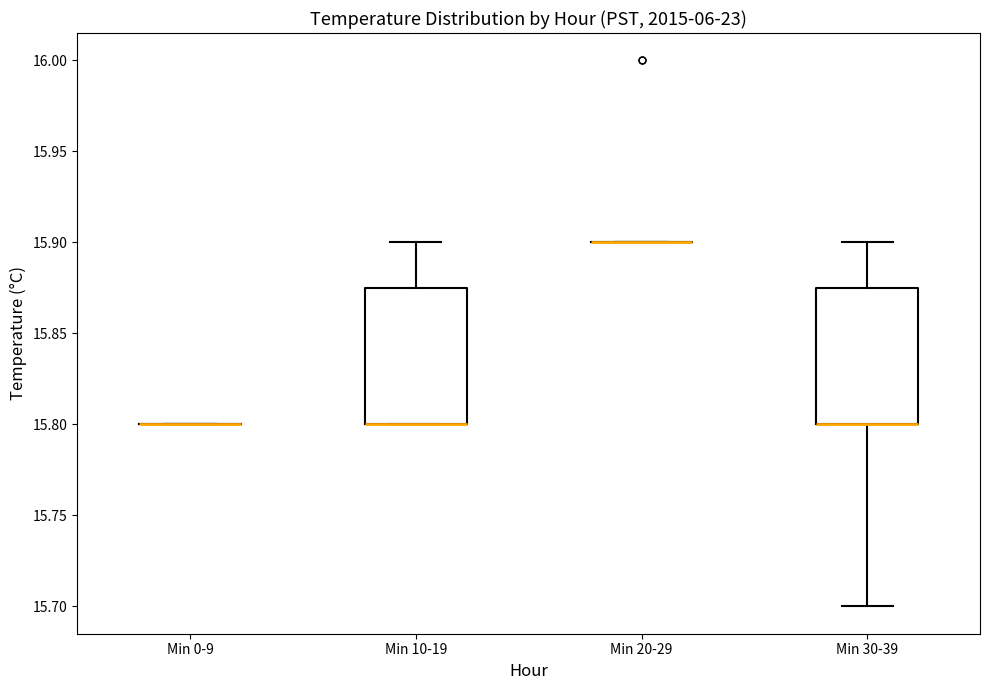

Reading left to right, transcribe this box plot: for each box, give where its median line is, the range the box spans, and where its two whiskers end, as read against the y-axis. The values are not printed on the chart, so give them approximately, as read against the axis.

Min 0-9: box collapsed to a line at 15.800, whiskers 15.800 to 15.800
Min 10-19: median 15.800 (drawn on the box's lower edge), box 15.800 to 15.875, whiskers 15.800 to 15.900
Min 20-29: box collapsed to a line at 15.900, whiskers 15.900 to 15.900
Min 30-39: median 15.800 (drawn on the box's lower edge), box 15.800 to 15.875, whiskers 15.700 to 15.900